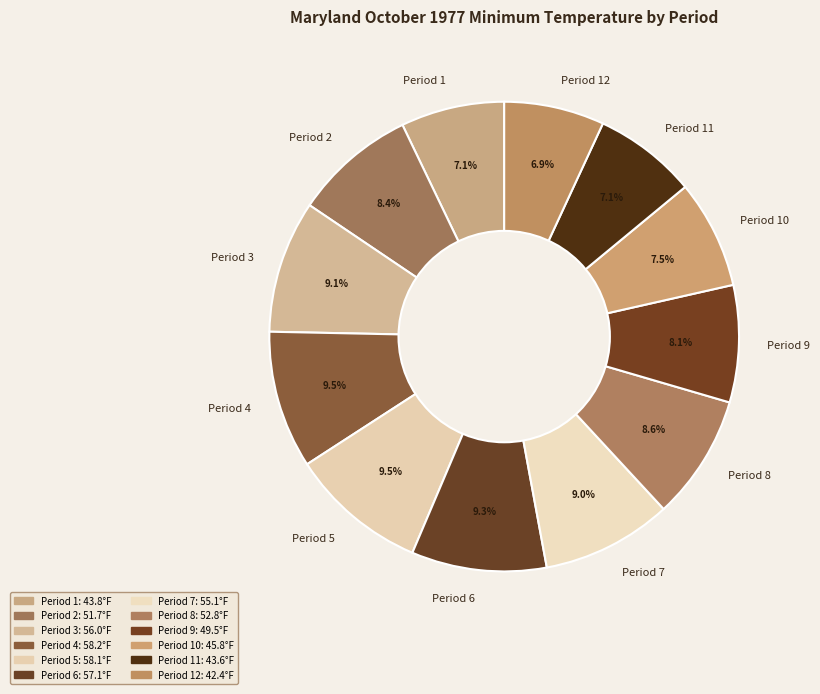

Is Period 10 the majority of the pie?

No